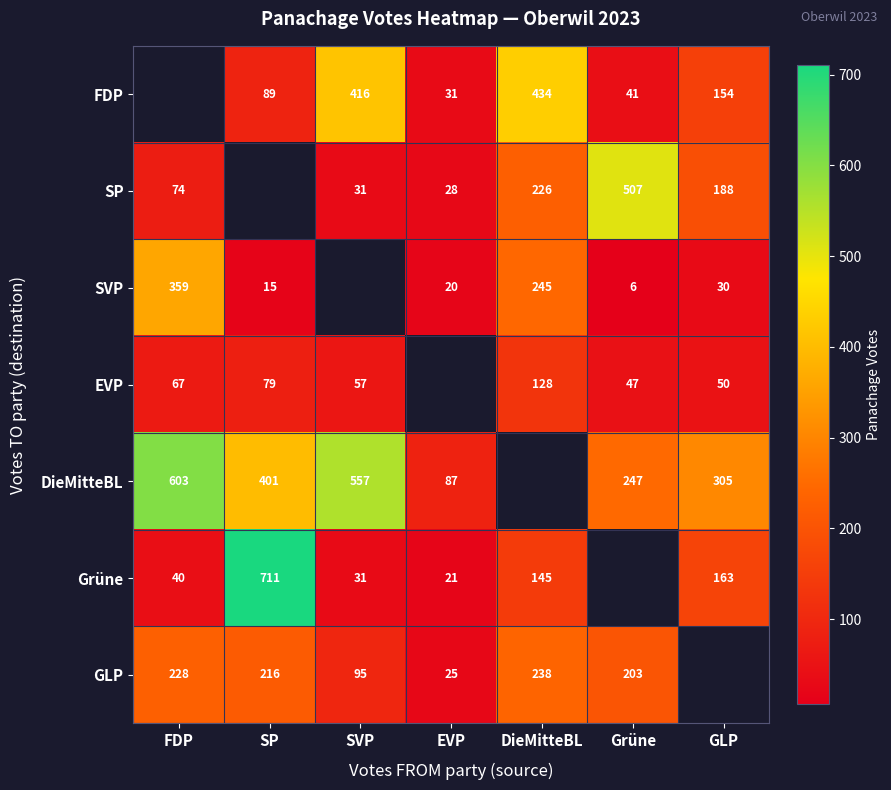

Is the value of Grüne at DieMitteBL greater than the value of FDP at GLP?

No